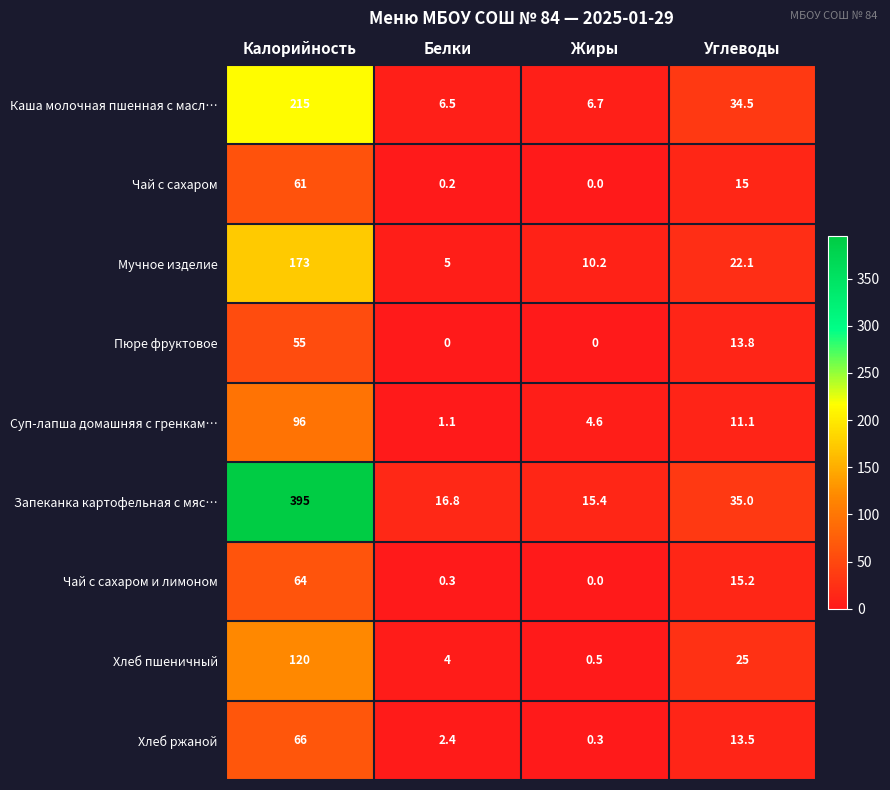

What is the sum of the Мучное изделие values at Белки and Калорийность?

178.0